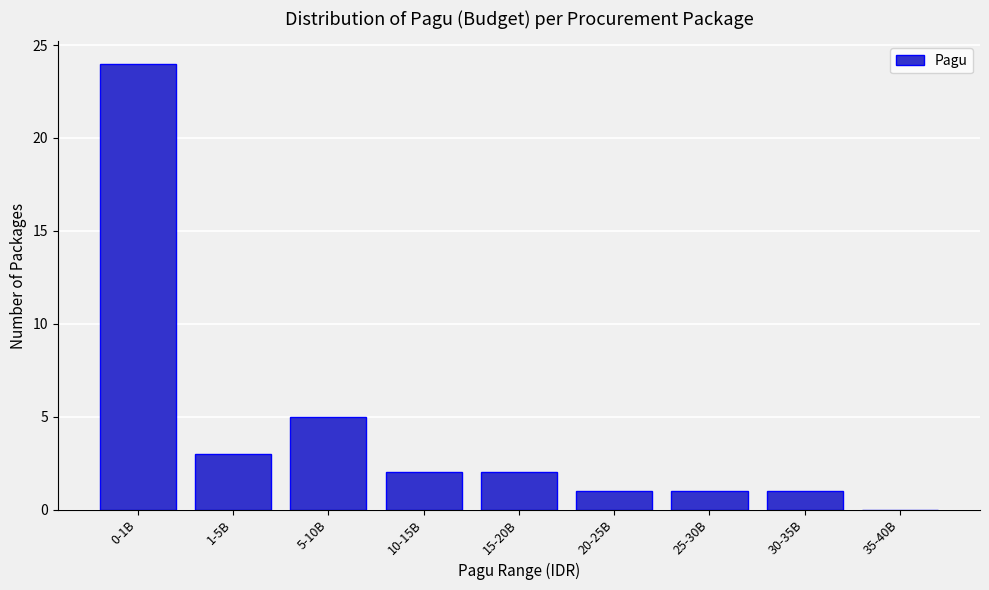

Reading left to right, list all the values displayed in this chart.

0-1B=24	1-5B=3	5-10B=5	10-15B=2	15-20B=2	20-25B=1	25-30B=1	30-35B=1	35-40B=0